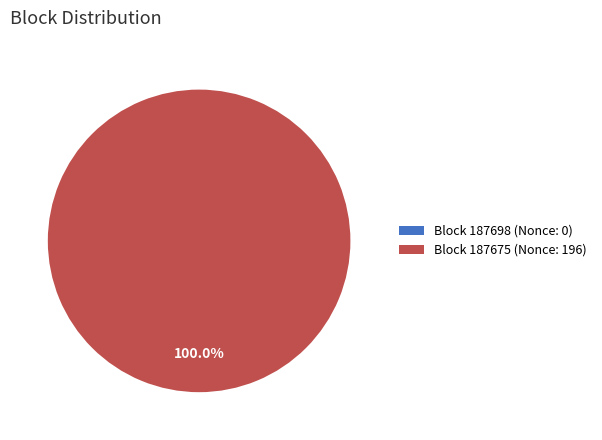

What is the largest slice in the pie chart?

Block 187675 (Nonce: 196)